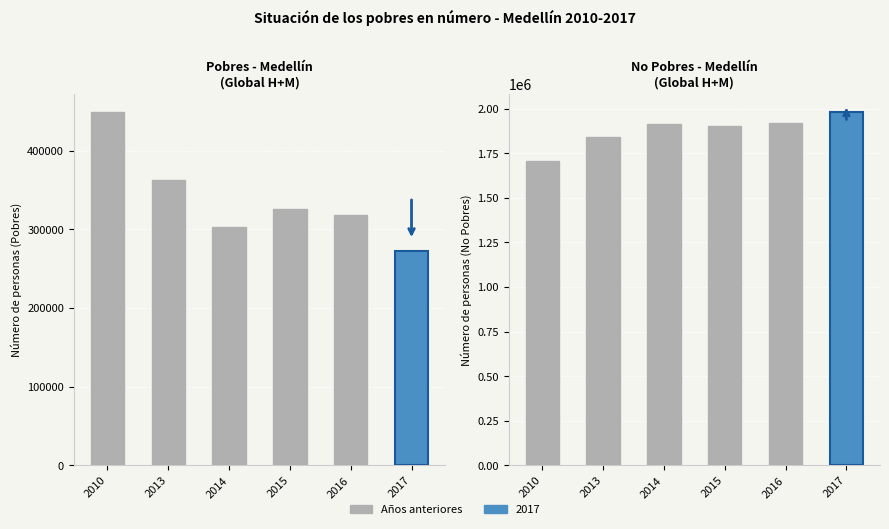

What is the total value across all series at 2013?

2205418